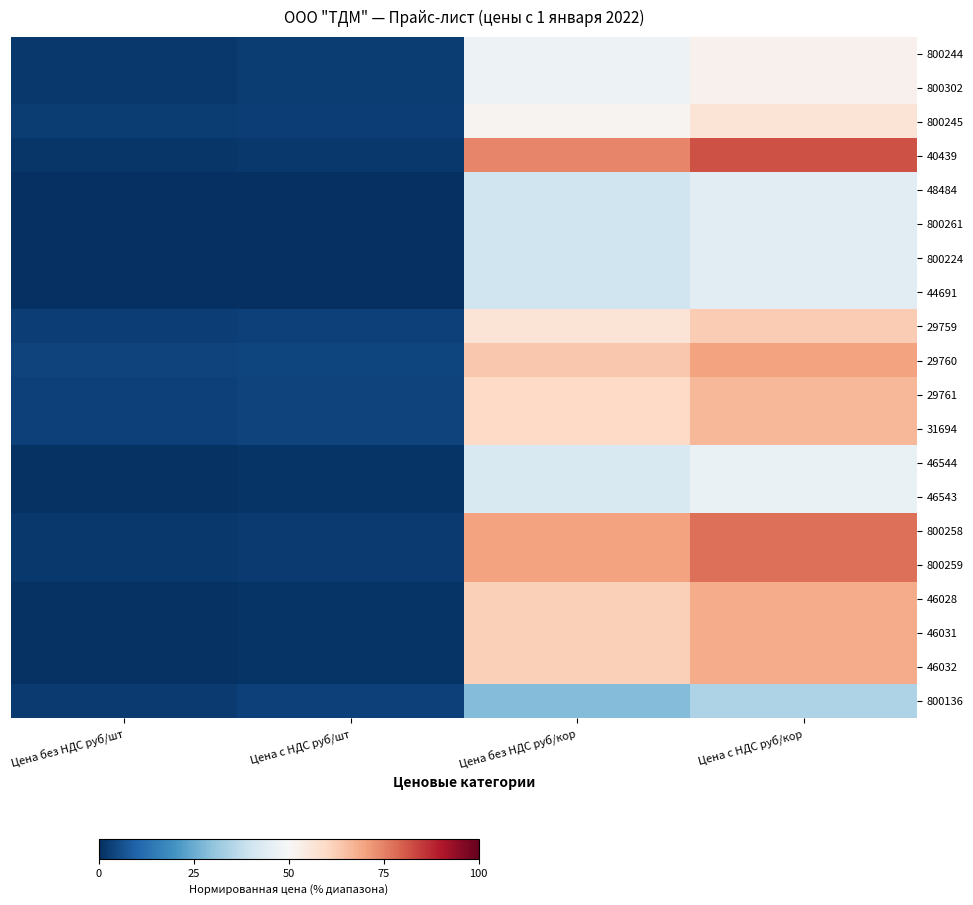

Rank the series by their maximum value, from highest to lowest.

40439, 800258, 800259, 29760, 46028, 46031, 46032, 29761, 31694, 29759, 800245, 800244, 800302, 46544, 46543, 48484, 800261, 800224, 44691, 800136